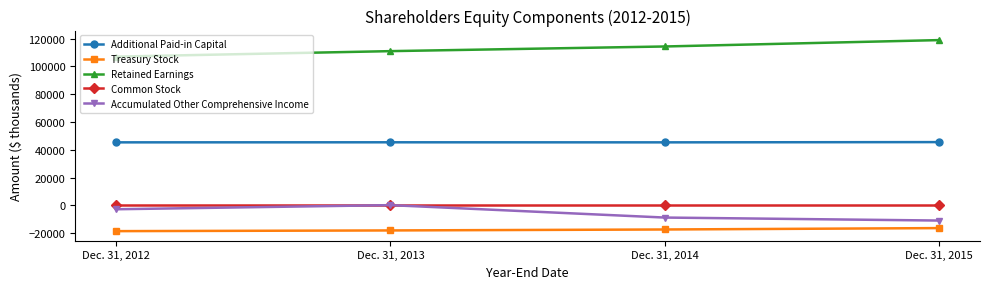

List the labels in order of Additional Paid-in Capital value, smallest first.

Dec. 31, 2014, Dec. 31, 2012, Dec. 31, 2013, Dec. 31, 2015